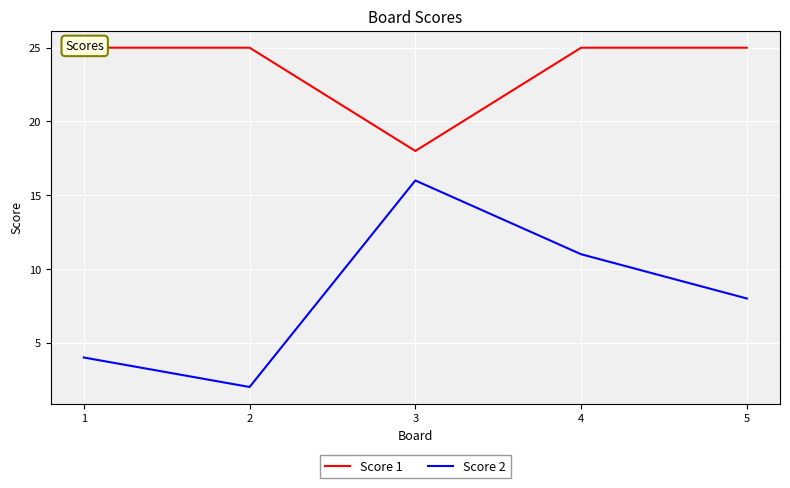

List the series in order of their peak value, highest first.

Score 1, Score 2